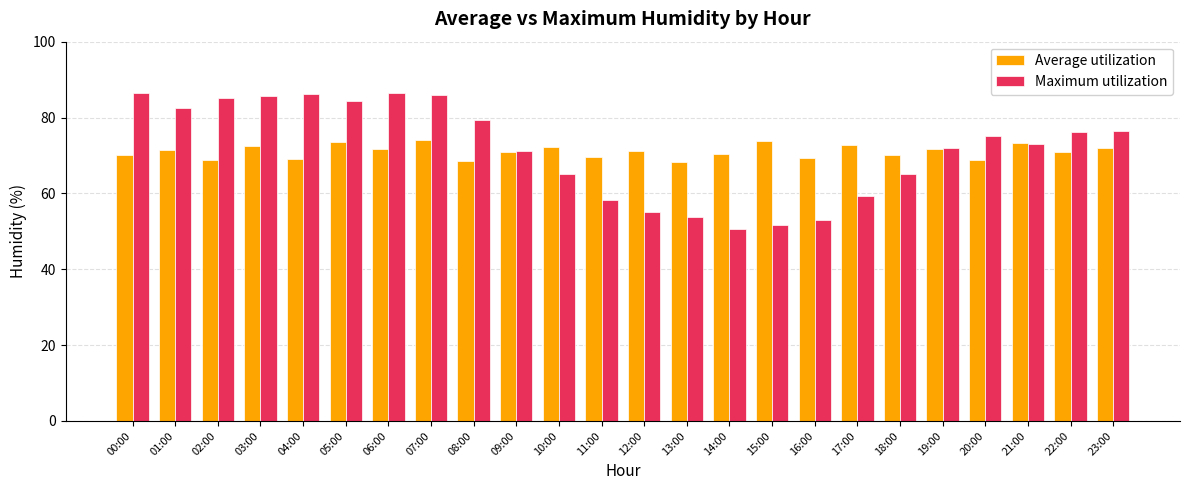

Which series has the widest spread of values?

Maximum utilization